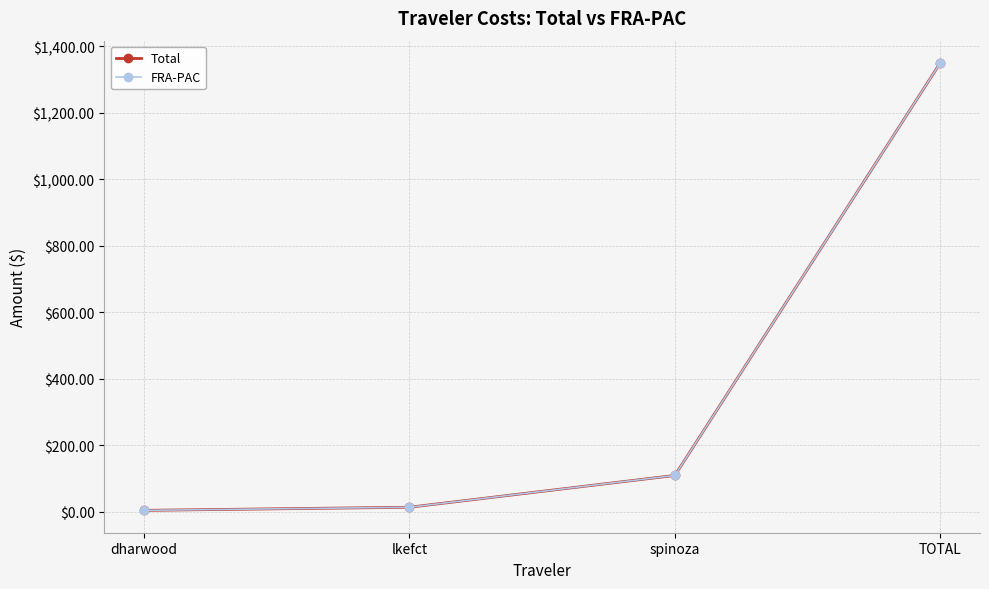

Is this an area chart (filled region under the line)?

No